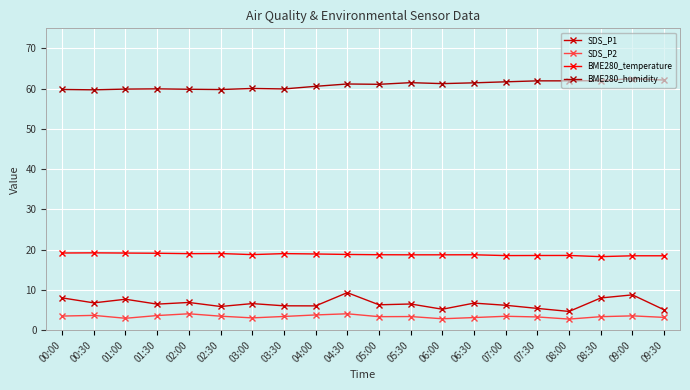

At which category is the sum across all series the highest?

04:30